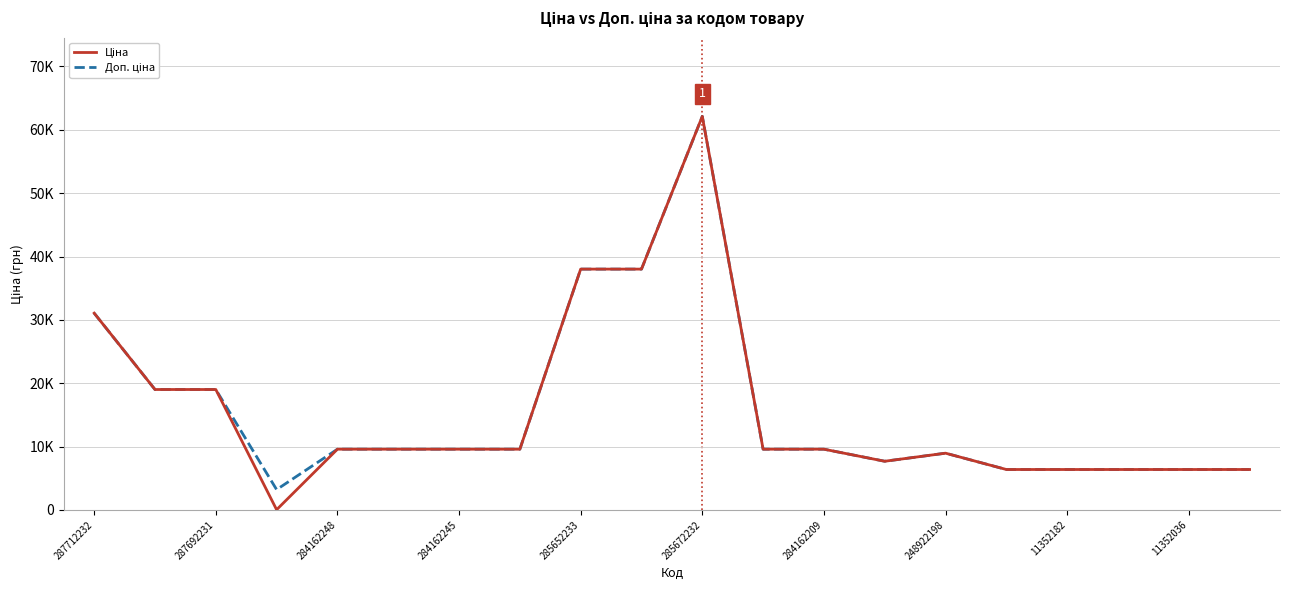

Which series has the largest range (max minus min)?

Ціна